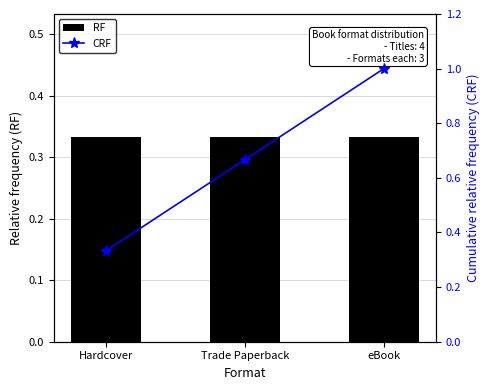

What is the approximate value of CRF at eBook?

1.0